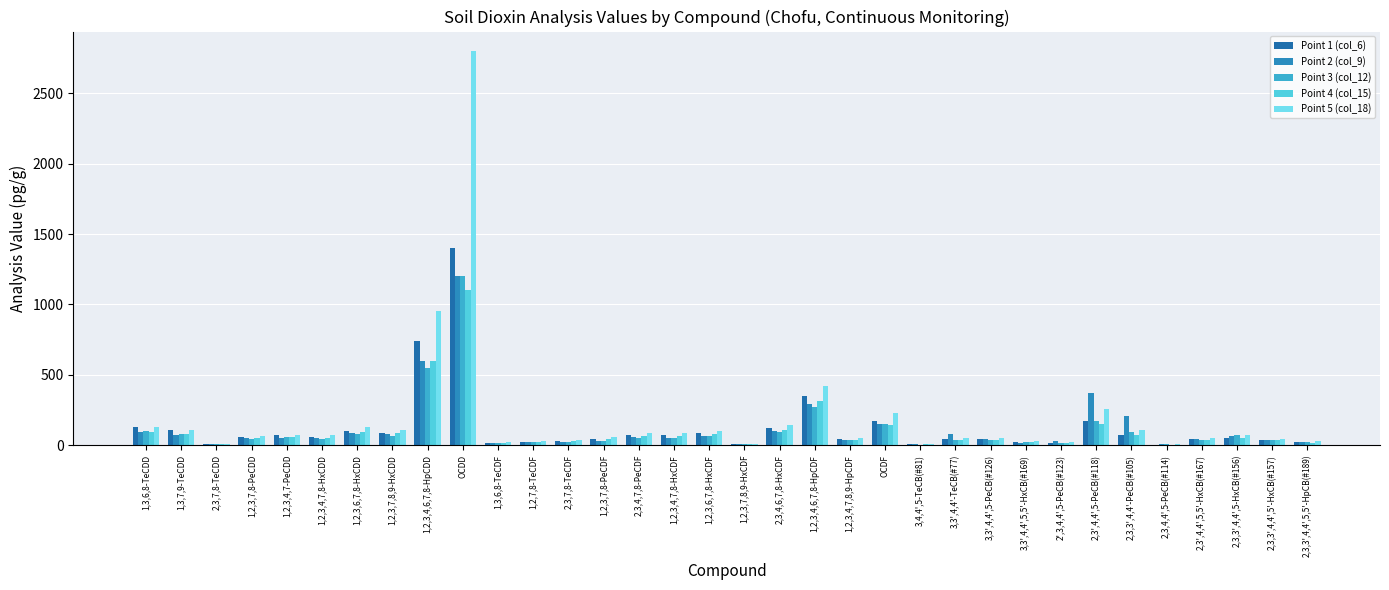

What is the spread (max minus min) of values at 1,2,3,6,7,8-HxCDD?

54.0